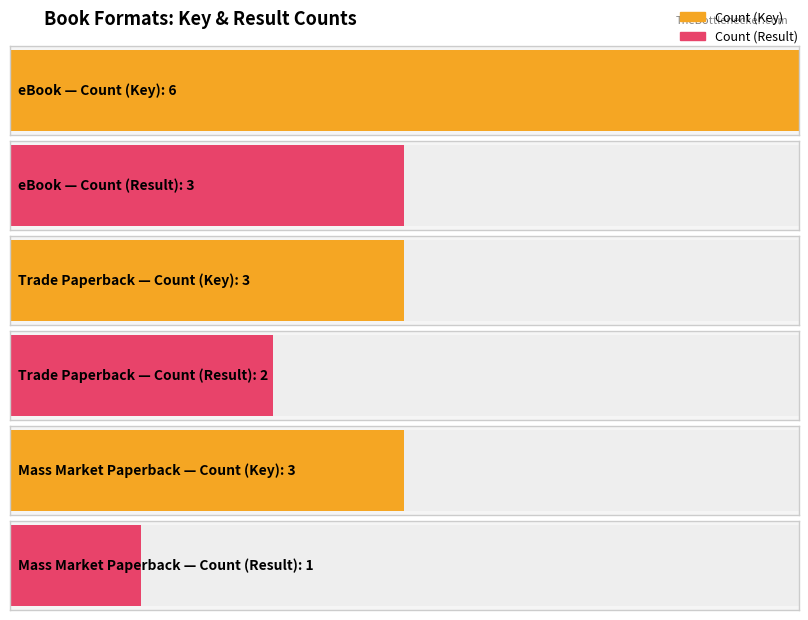

Which series has the widest spread of values?

Key